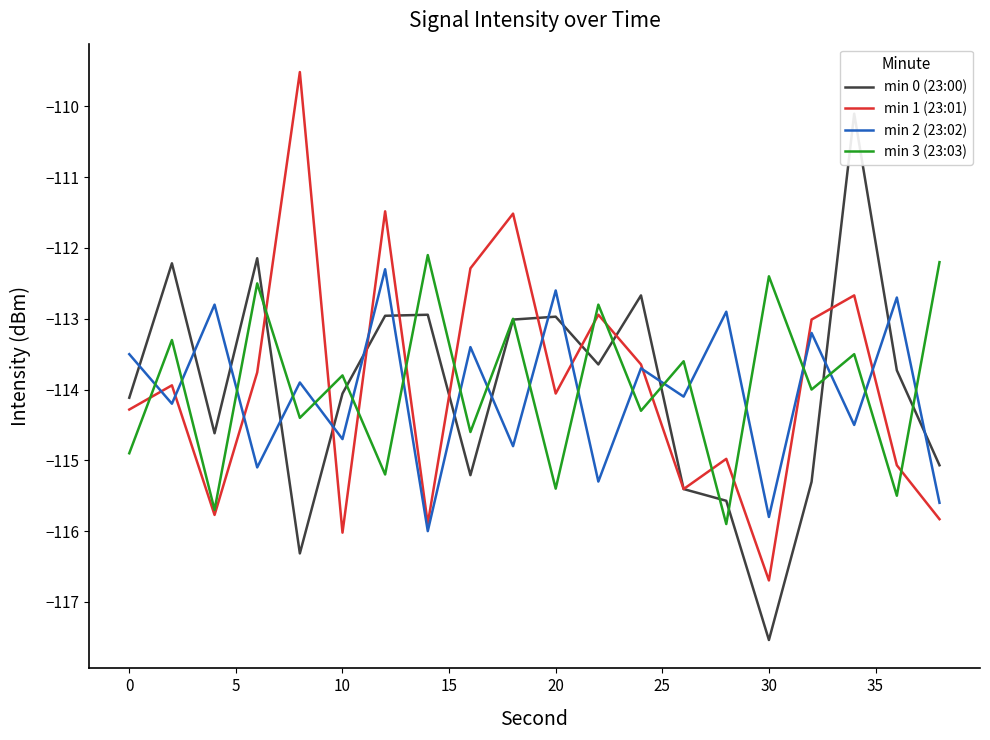

Which series ends up on top after the final intersection of min 3 (23:03) and min 2 (23:02)?

min 3 (23:03)